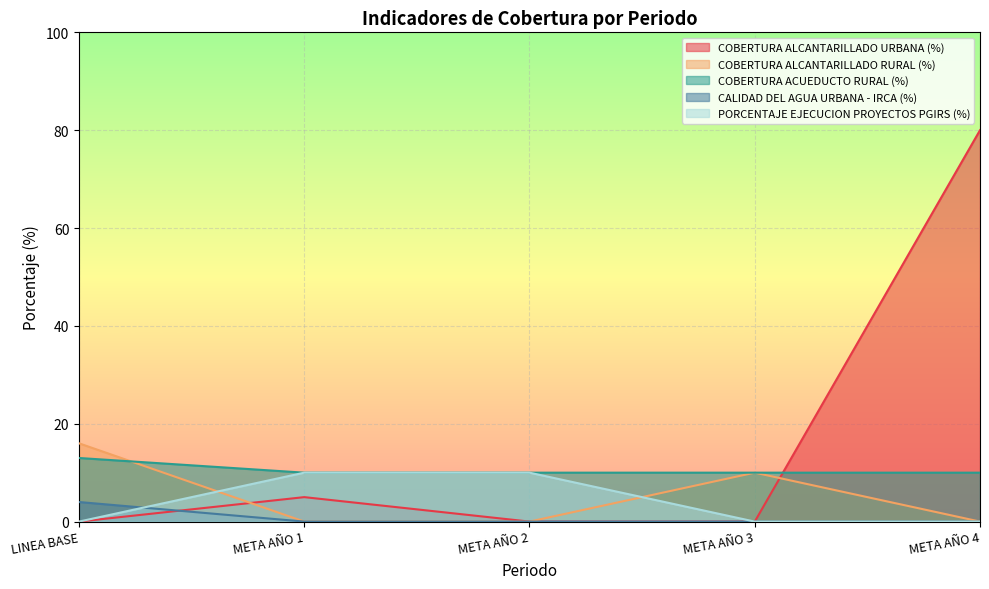

True or false: COBERTURA ALCANTARILLADO RURAL (%) and CALIDAD DEL AGUA URBANA - IRCA (%) cross at least once.

False